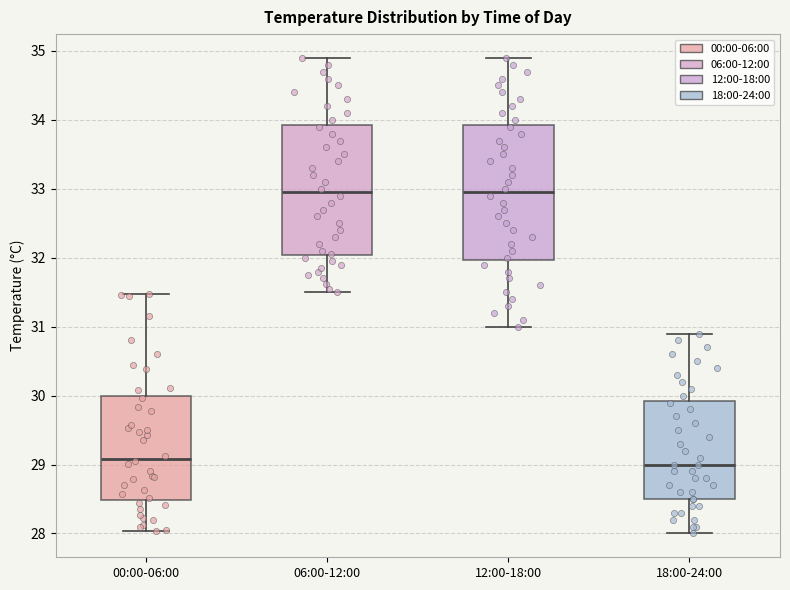

Where does the upper whisker of the box for 18:00-24:00 end on the y-axis? The values are not printed on the chart, so give them approximately, as read against the axis.

30.9